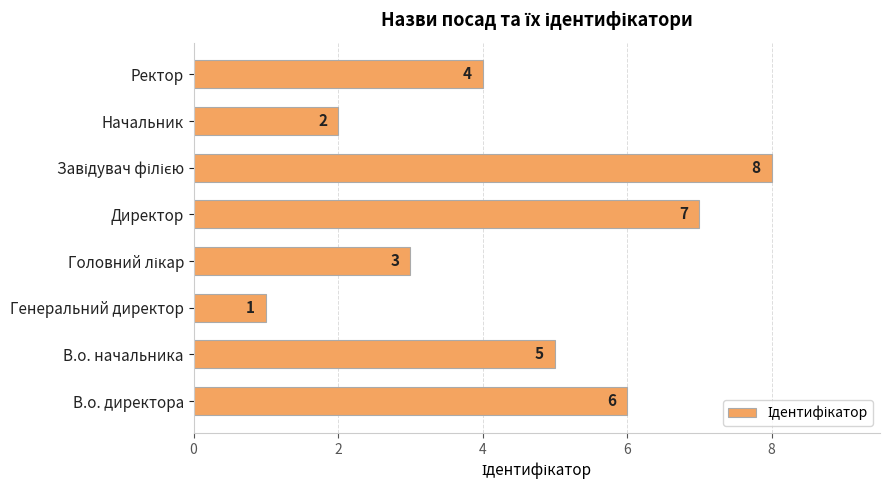

What is the ratio of the value at В.о. директора to the value at Начальник?

3.0